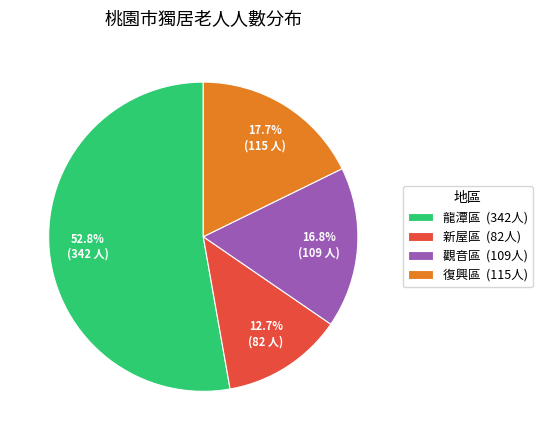

How many segments does this pie chart have?

4